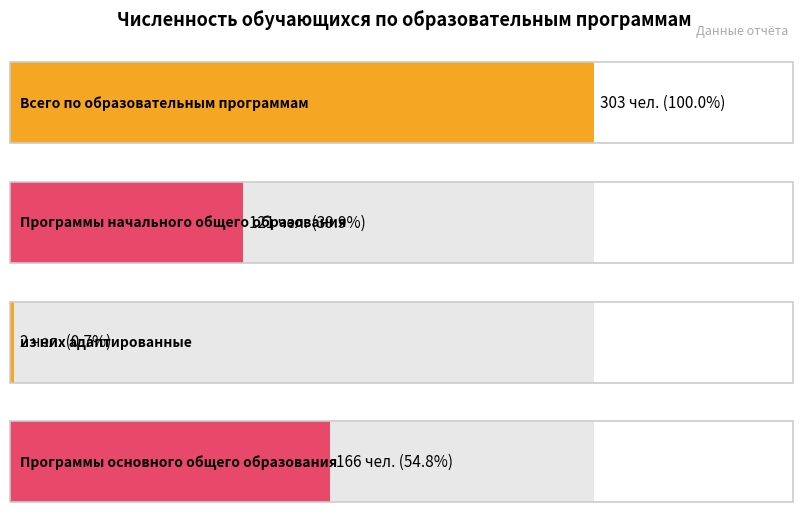

Rank the categories by value from highest to lowest.

Всего по образовательным программам, Программы основного общего образования, Программы начального общего образования, из них адаптированные